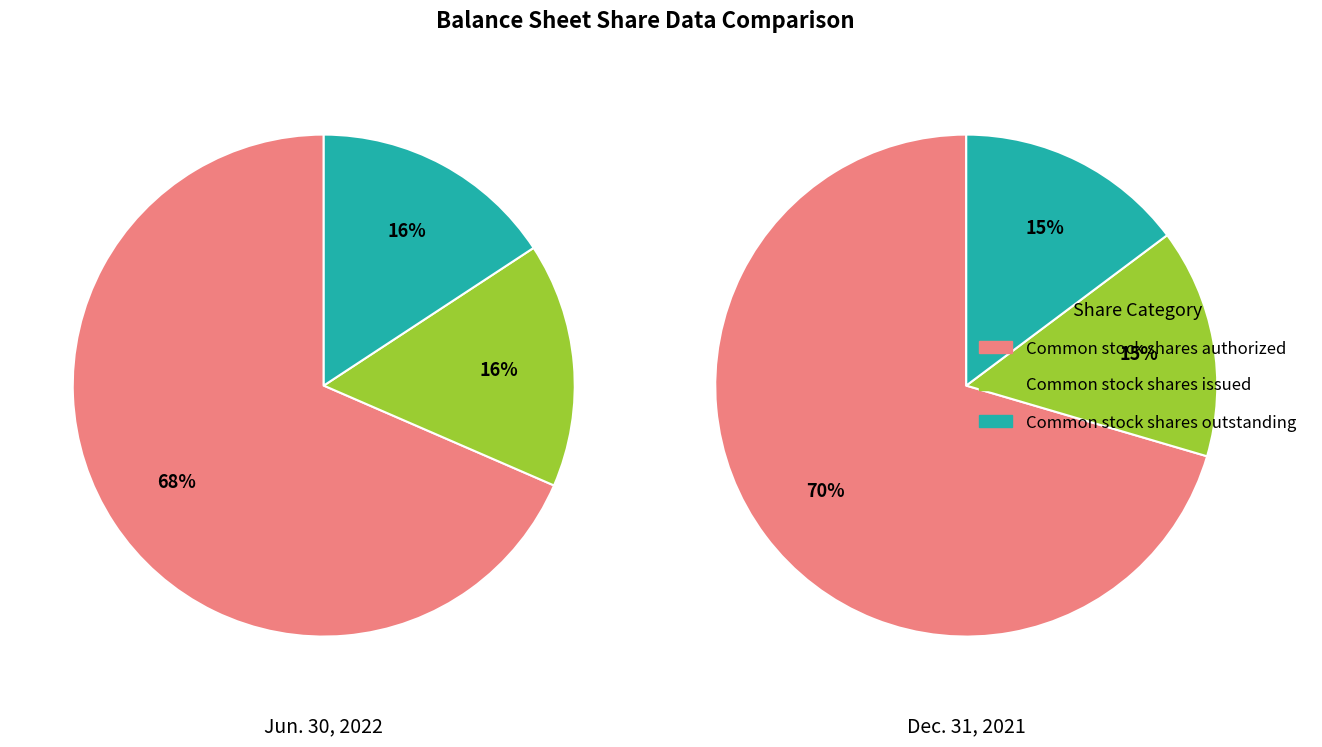

What percentage is the Common stock shares outstanding slice, to the nearest percent?

16%